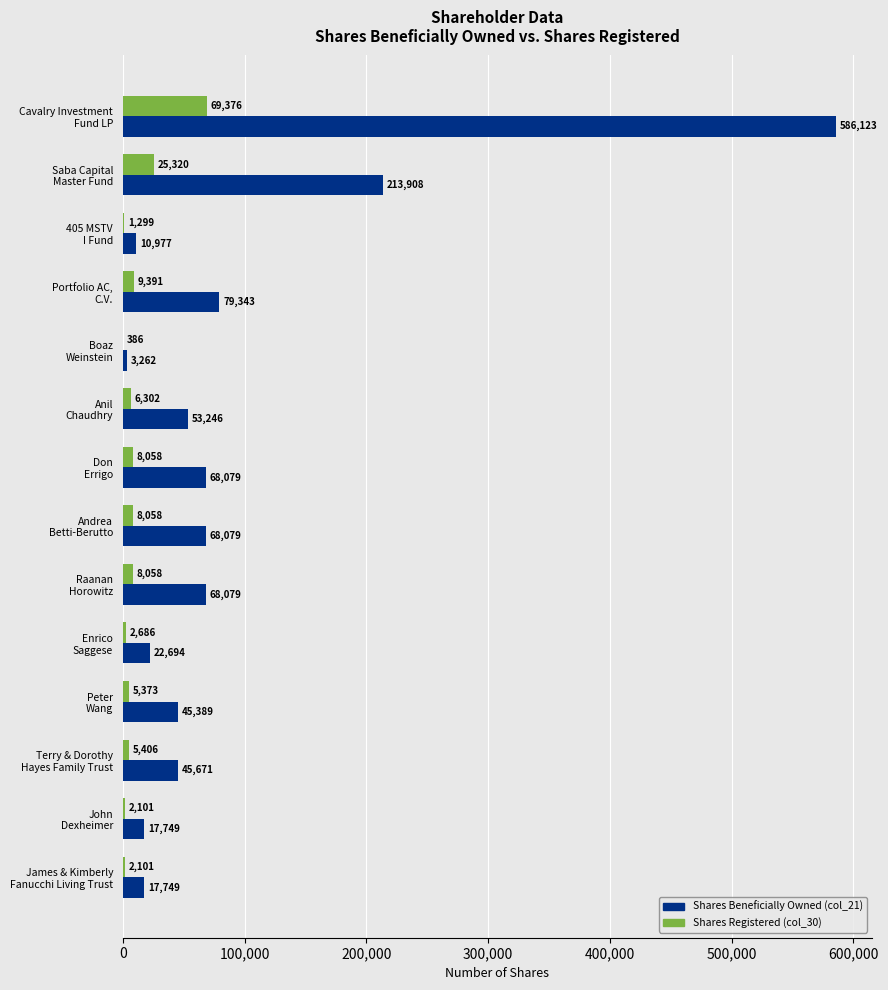

What is the maximum value shown in the chart?

586123